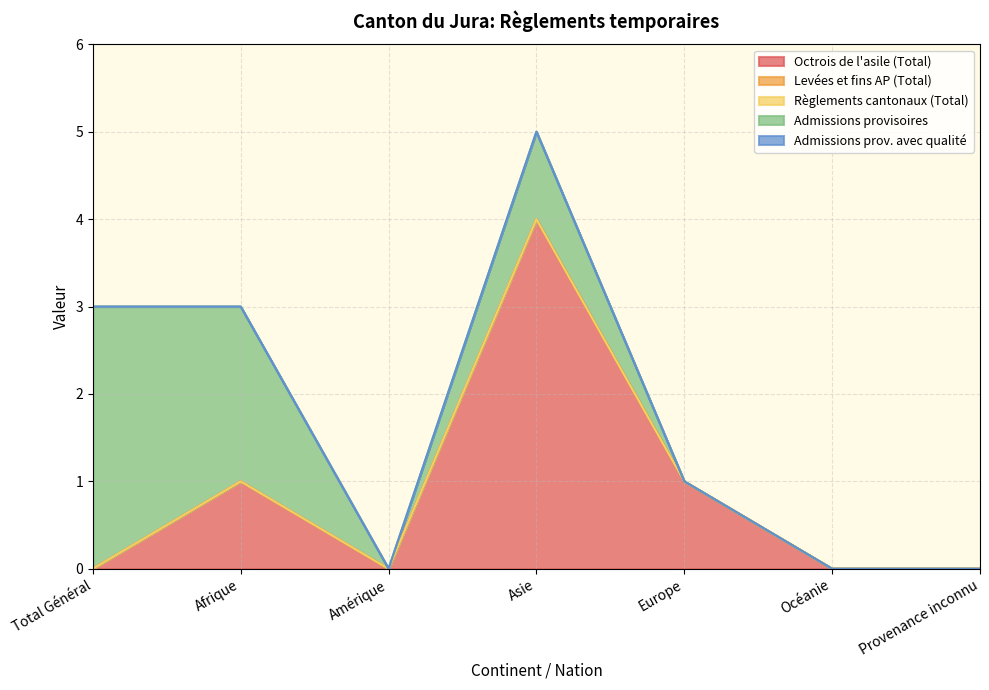

How many positive values does the Octrois de l'asile (Total) series have?

3